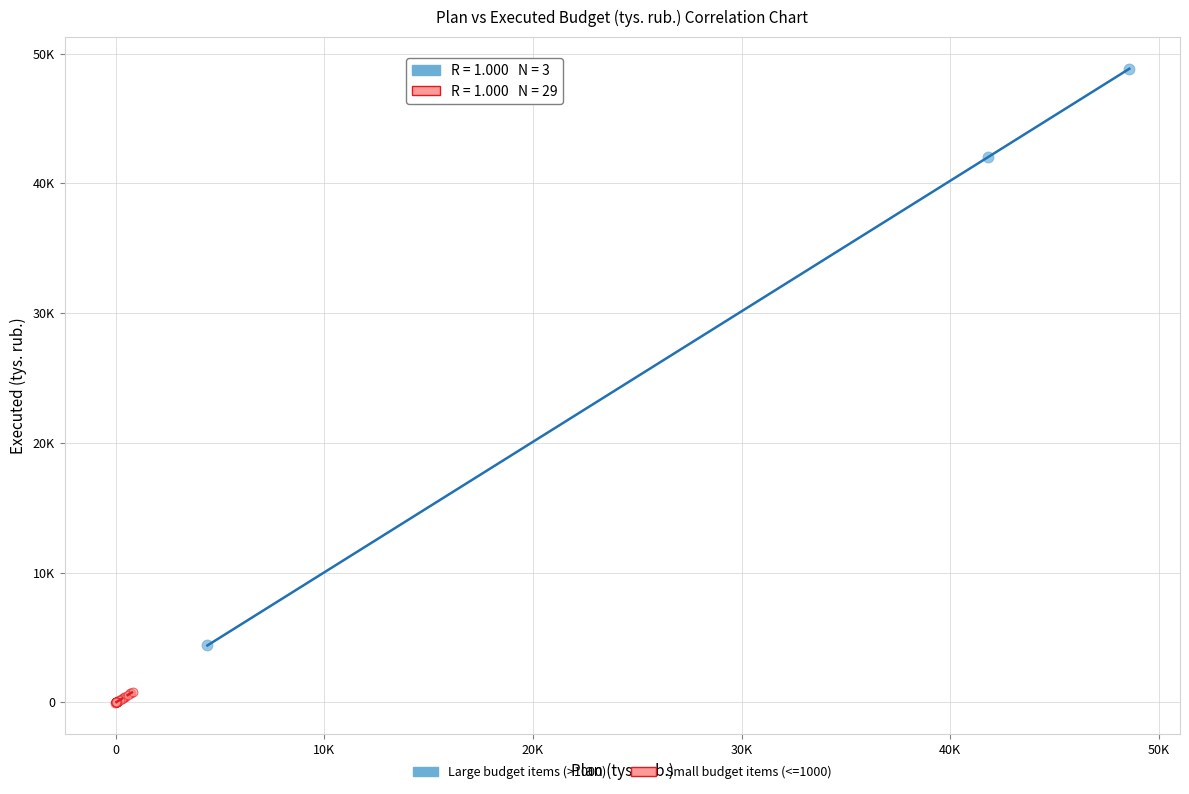

What are all the series names shown in the legend?

Large budget items (>1000), Small budget items (<=1000)